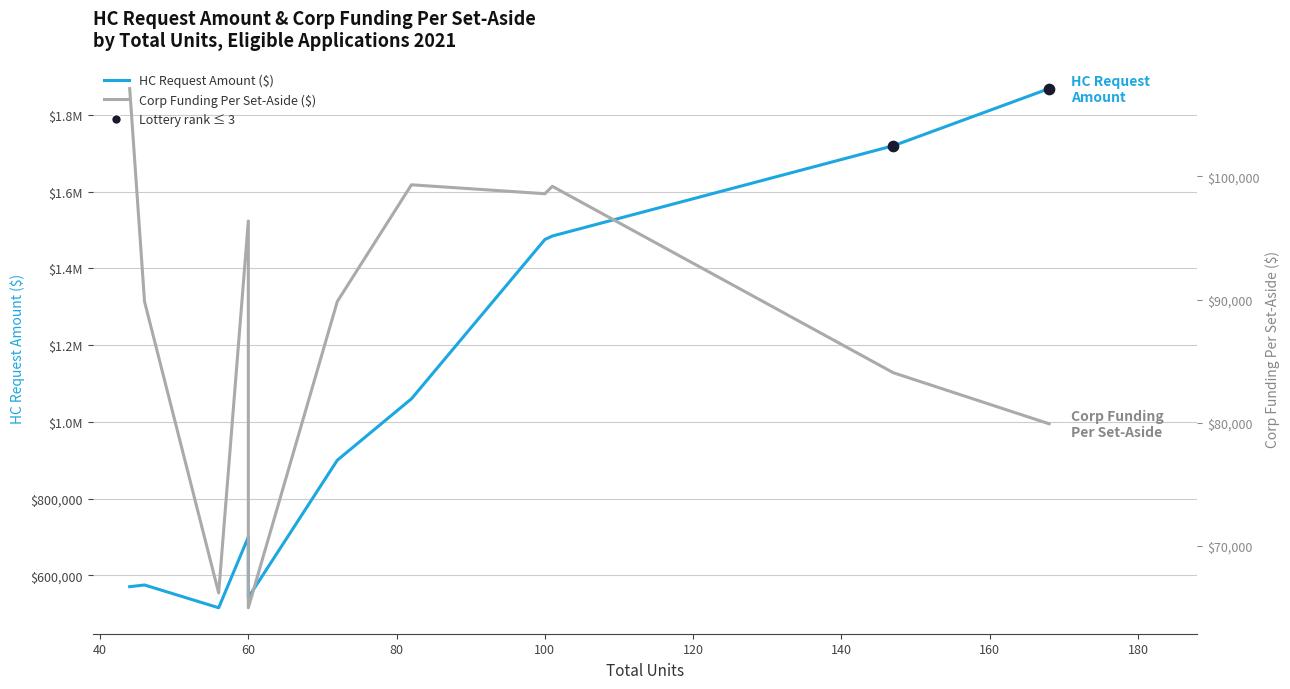

Which series contains the lowest Y value?

Corp Funding Per Set-Aside ($)